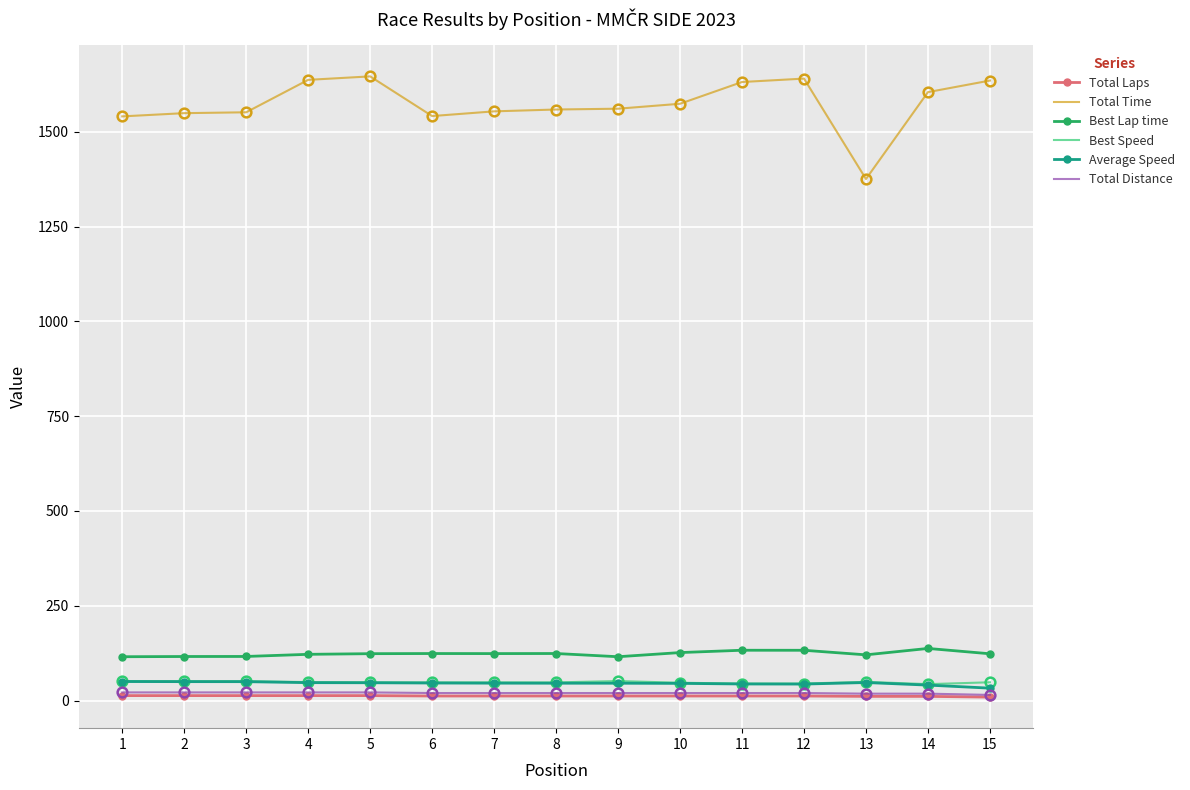

True or false: Best Speed and Total Time cross at least once.

False